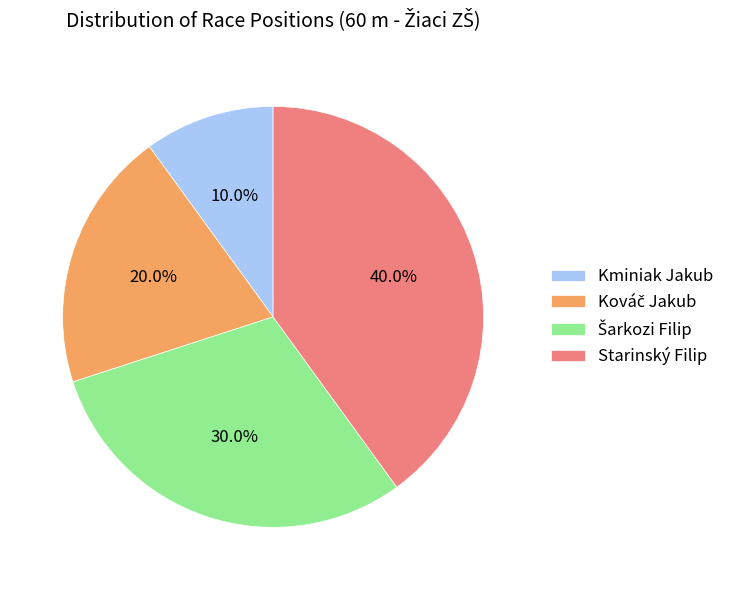

Is there any slice that represents more than half of the pie?

No